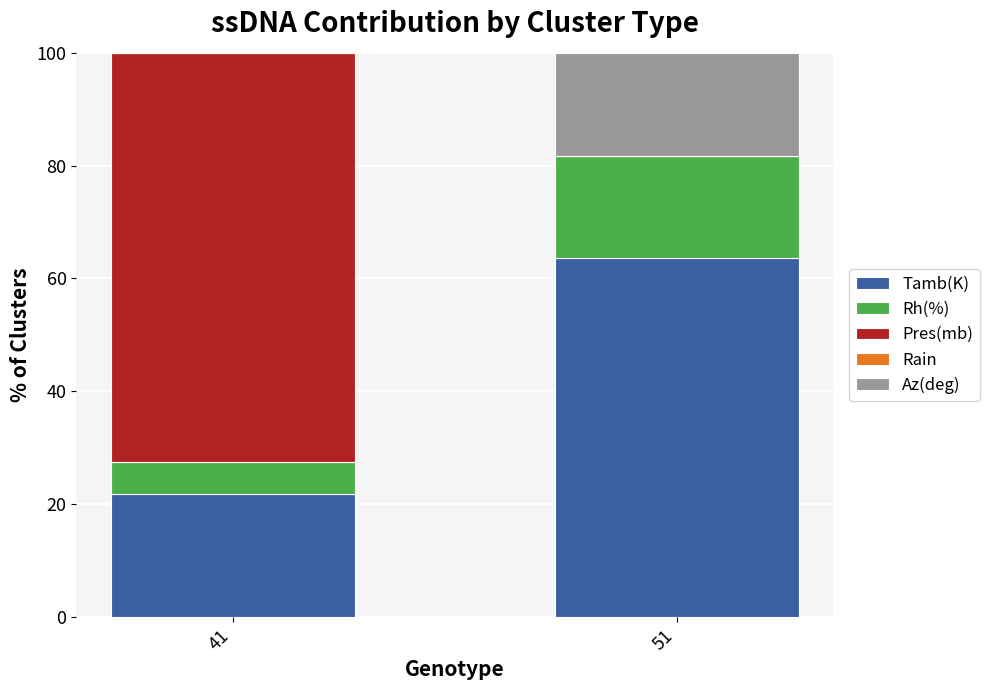

What value does the Tamb(K) series have at 51?

63.5